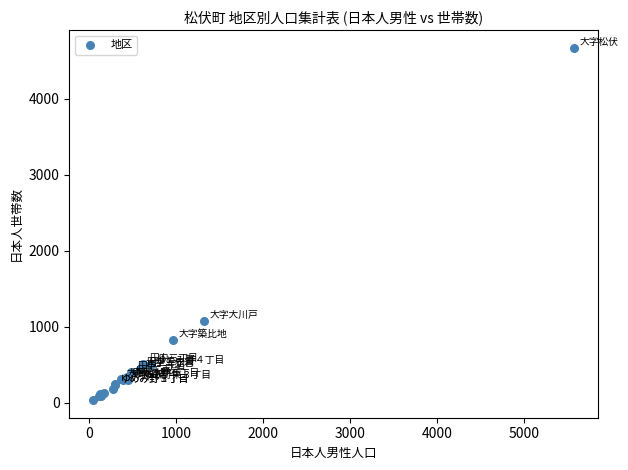

What Y value in the scatter plot is closest to 2354?

1076